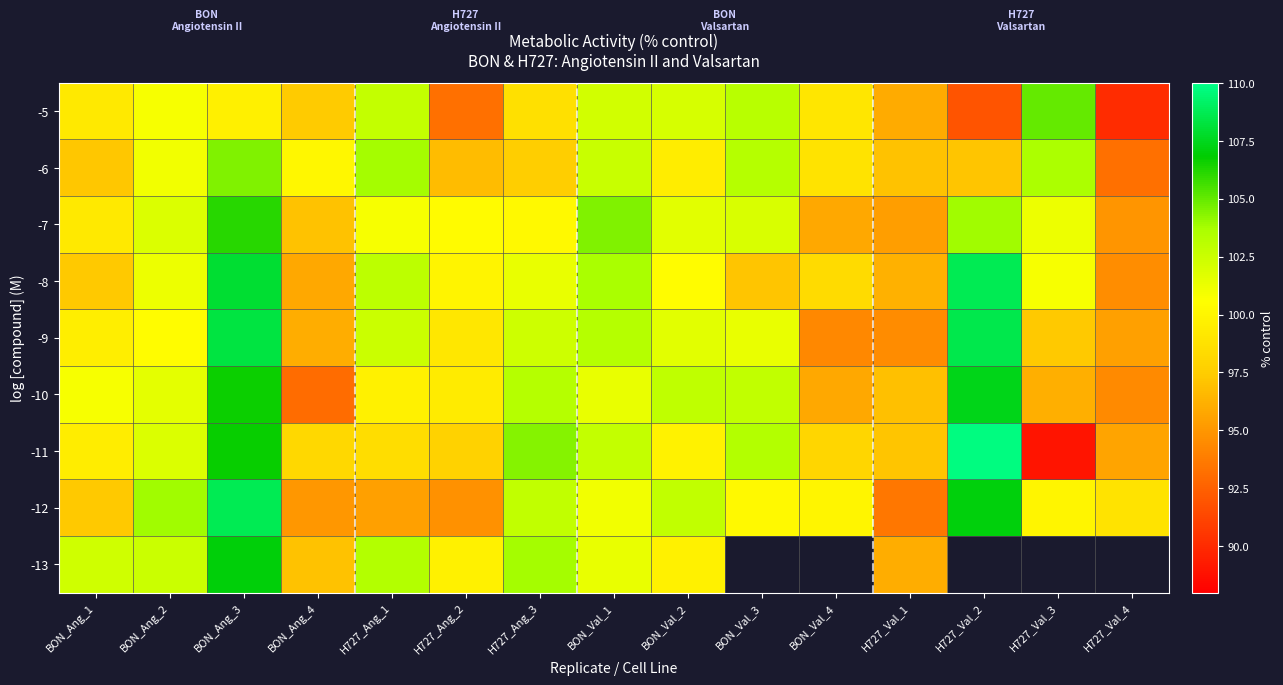

Is it true that -7 equals 66.8 at H727_Val_3?

False